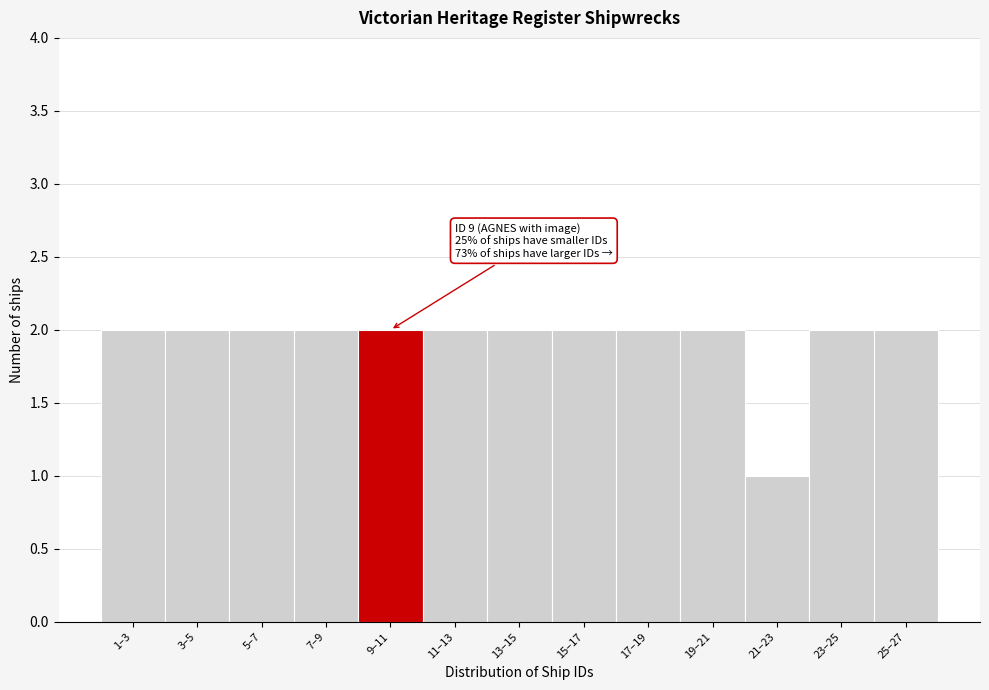

Reading left to right, what are all the values shown in this chart?

1–3=2	3–5=2	5–7=2	7–9=2	9–11=2	11–13=2	13–15=2	15–17=2	17–19=2	19–21=2	21–23=1	23–25=2	25–27=2